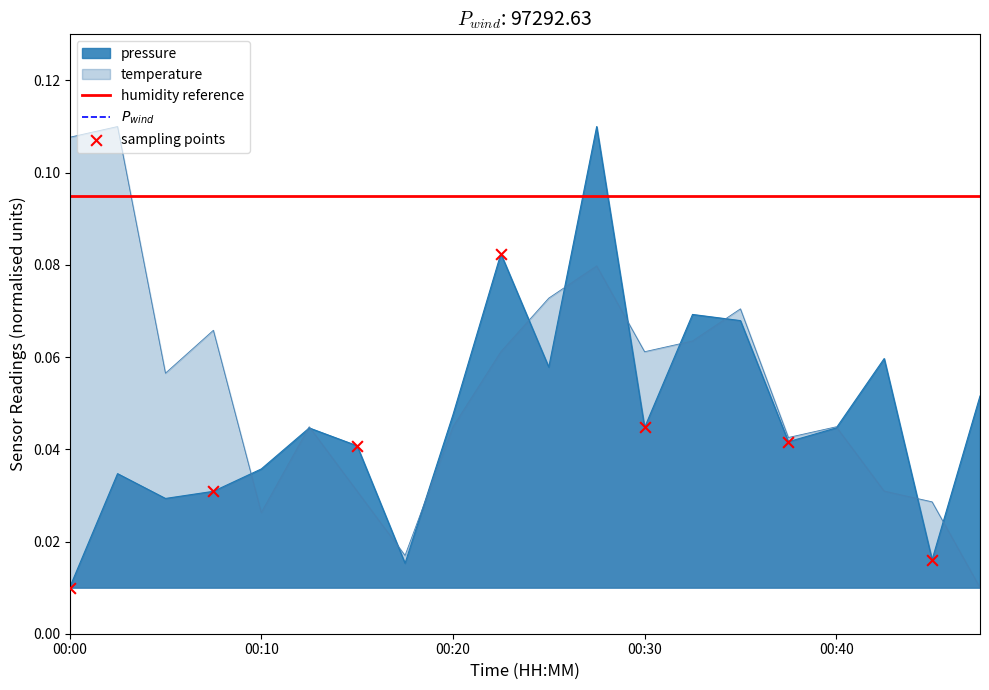

Which series contains the highest Y value?

pressure